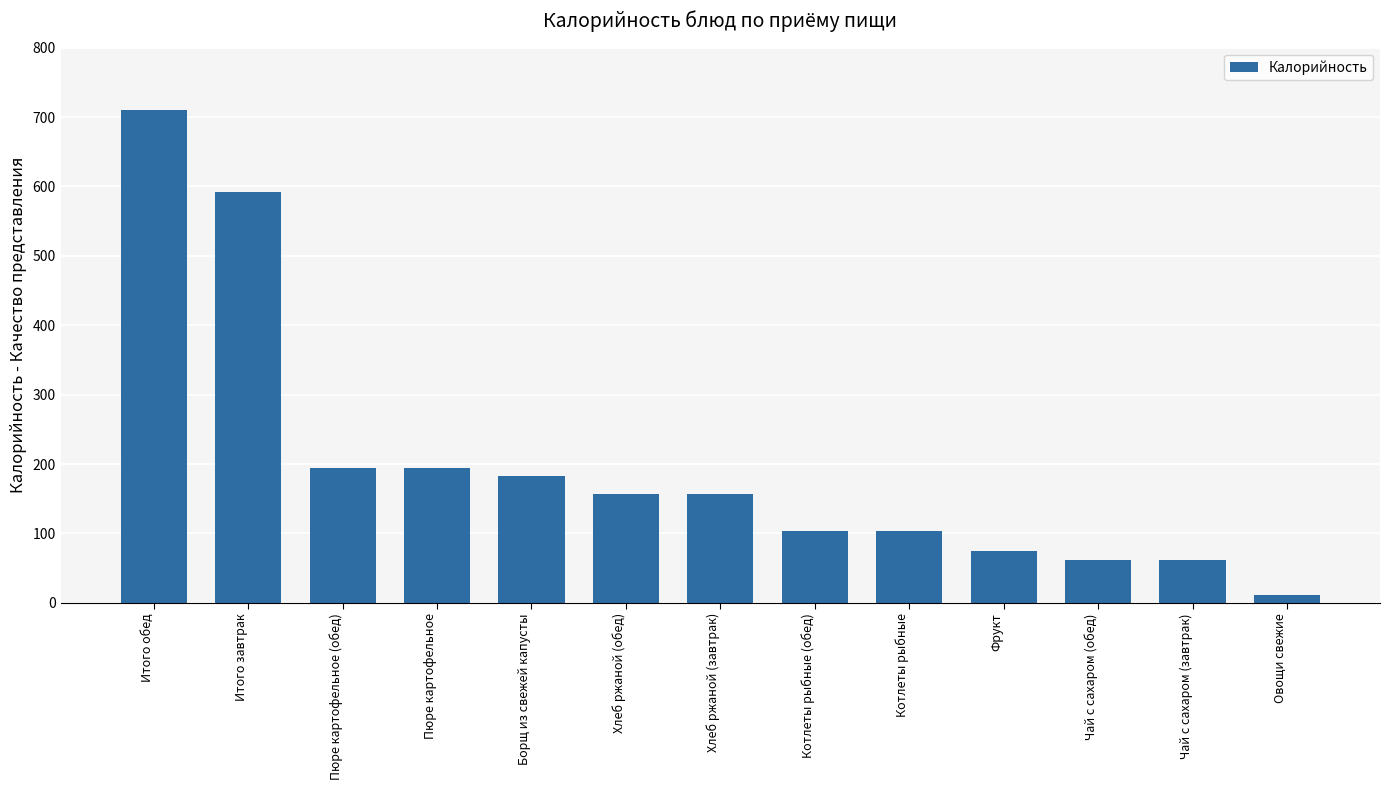

What is the label of the 5th bar from the right?

Котлеты рыбные